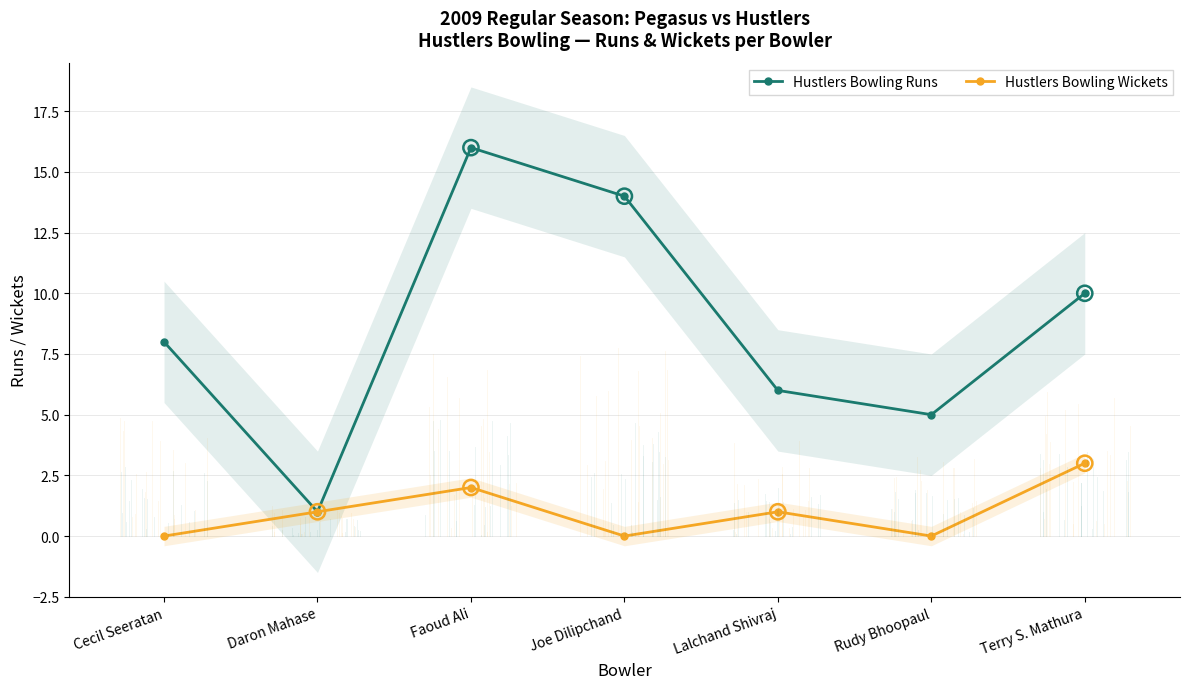

At which category is the sum across all series the highest?

Faoud Ali